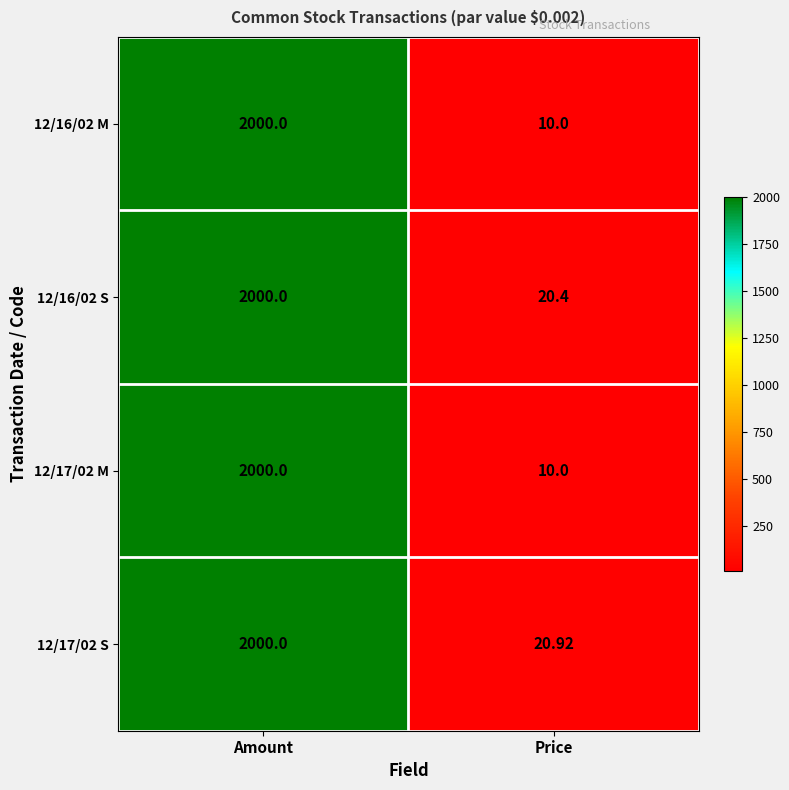

At which label does 12/16/02 M reach its peak?

Amount